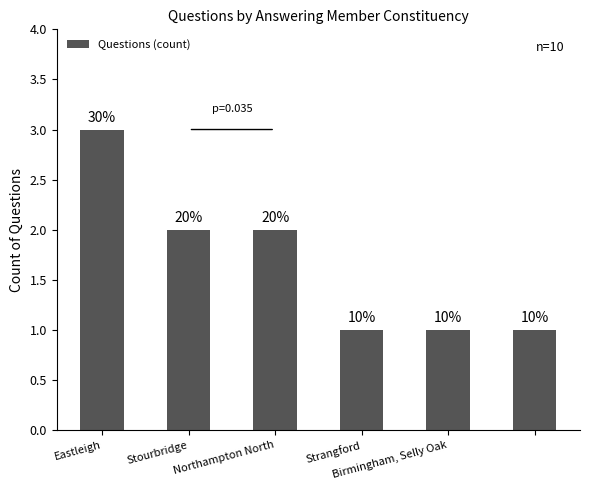

List the labels in order of value, largest first.

Eastleigh, Stourbridge, Northampton North, Strangford, Birmingham, Selly Oak, 5